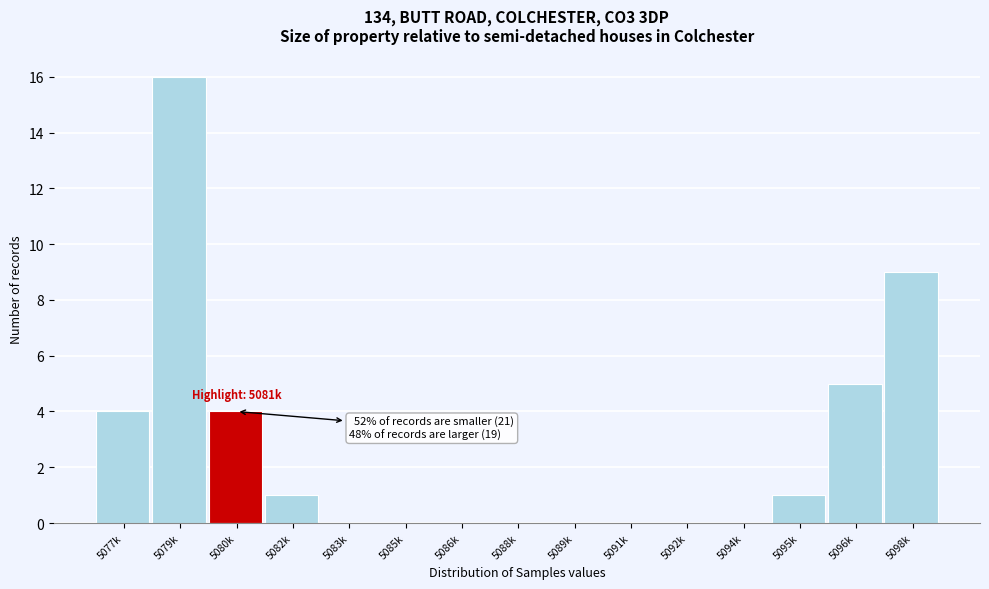

Reading left to right, transcribe all the data shown in this chart.

5077k=4	5079k=16	5080k=4	5082k=1	5083k=0	5085k=0	5086k=0	5088k=0	5089k=0	5091k=0	5092k=0	5094k=0	5095k=1	5096k=5	5098k=9